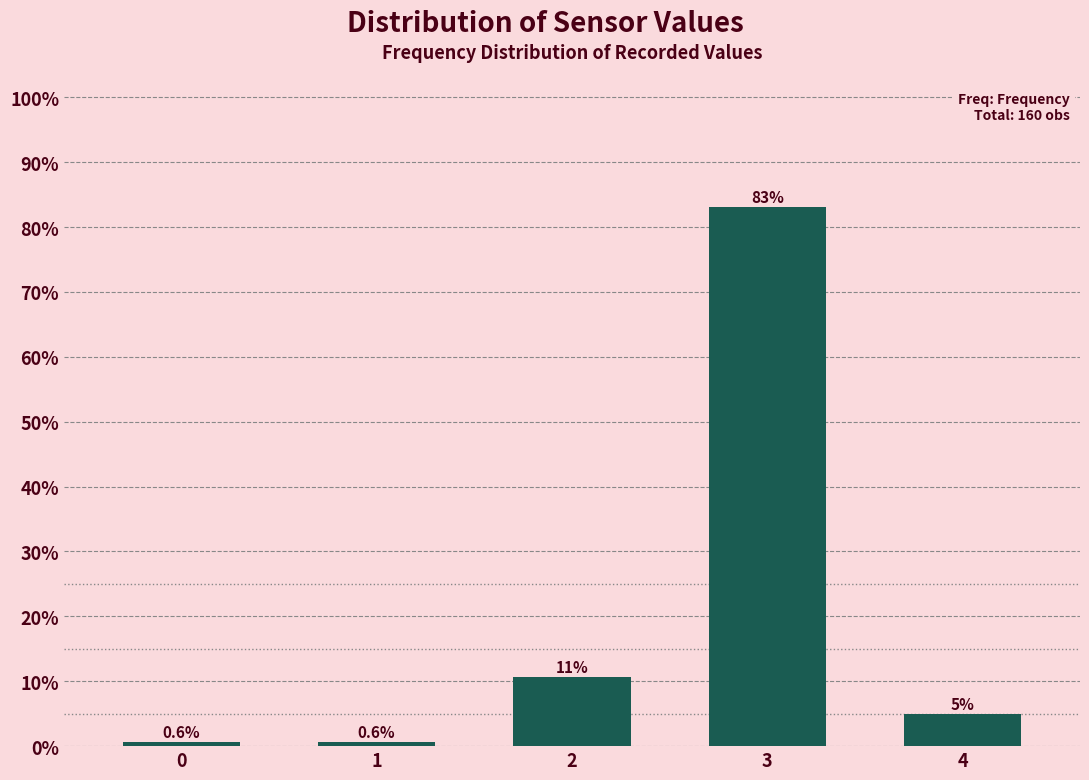

Reading left to right, what are all the values shown in this chart?

0=0.6	1=0.6	2=10.6	3=83.1	4=5.0